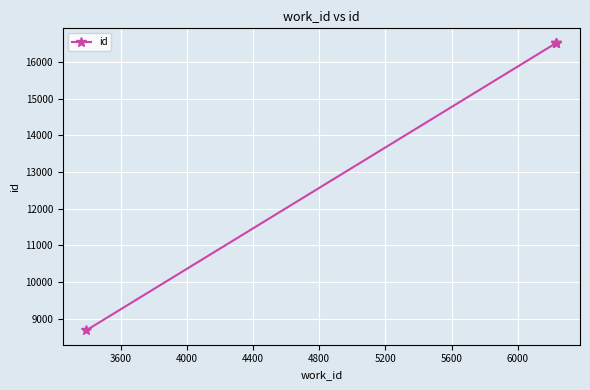

True or false: there are more than 1 points higher than both neighbors.

False